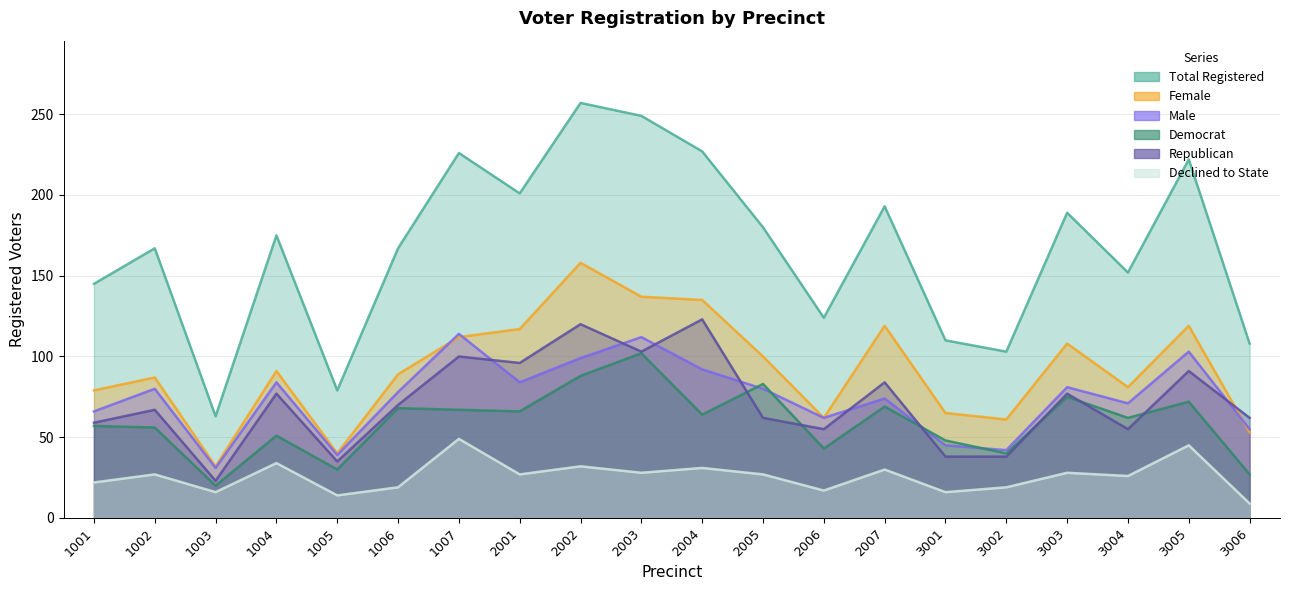

Is the value of dem at 3002 greater than the value of rep at 1003?

Yes